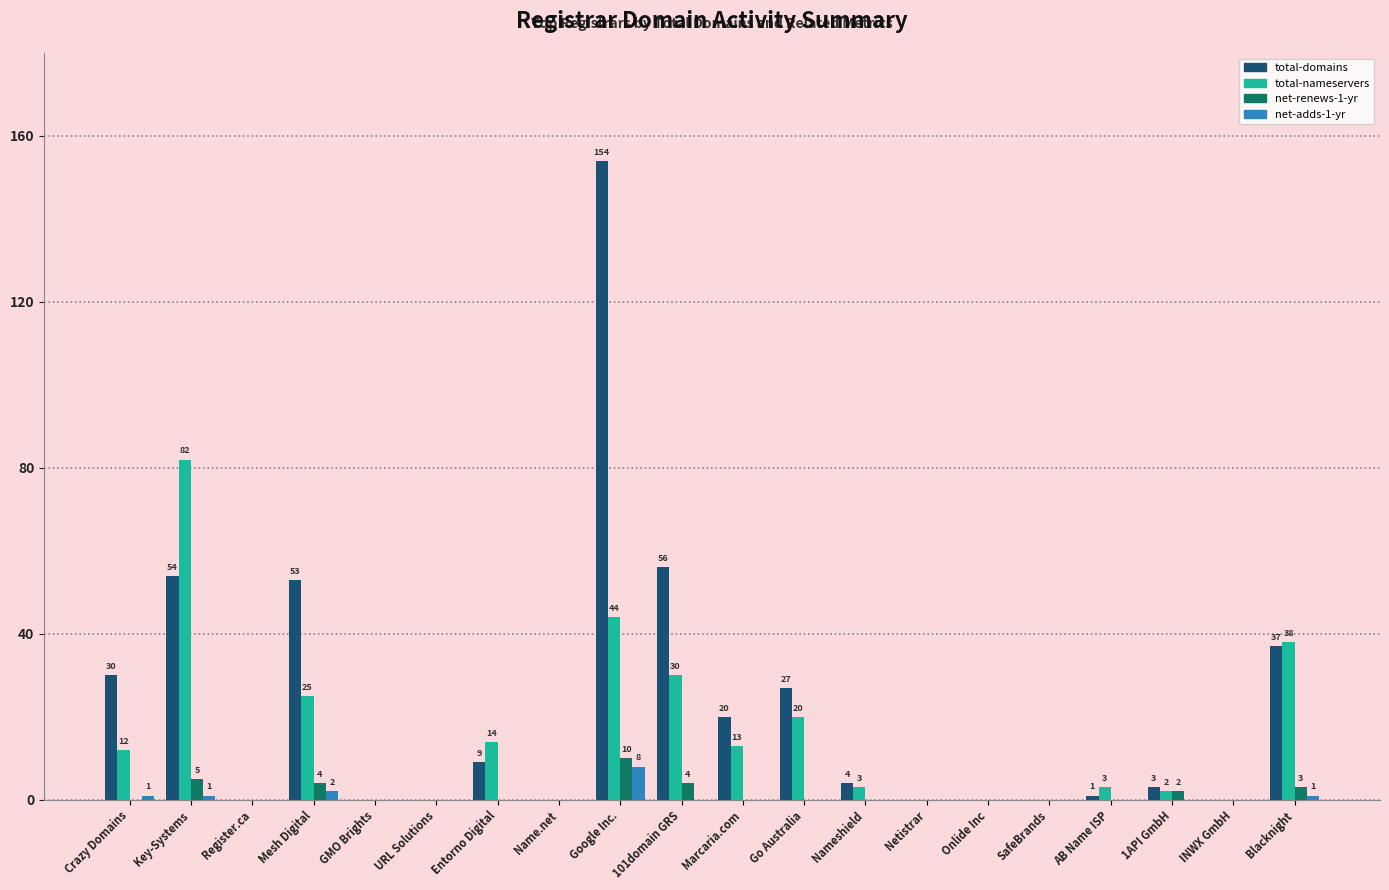

Read the net-renews-1-yr value at 101domain GRS, to the nearest 5.

5